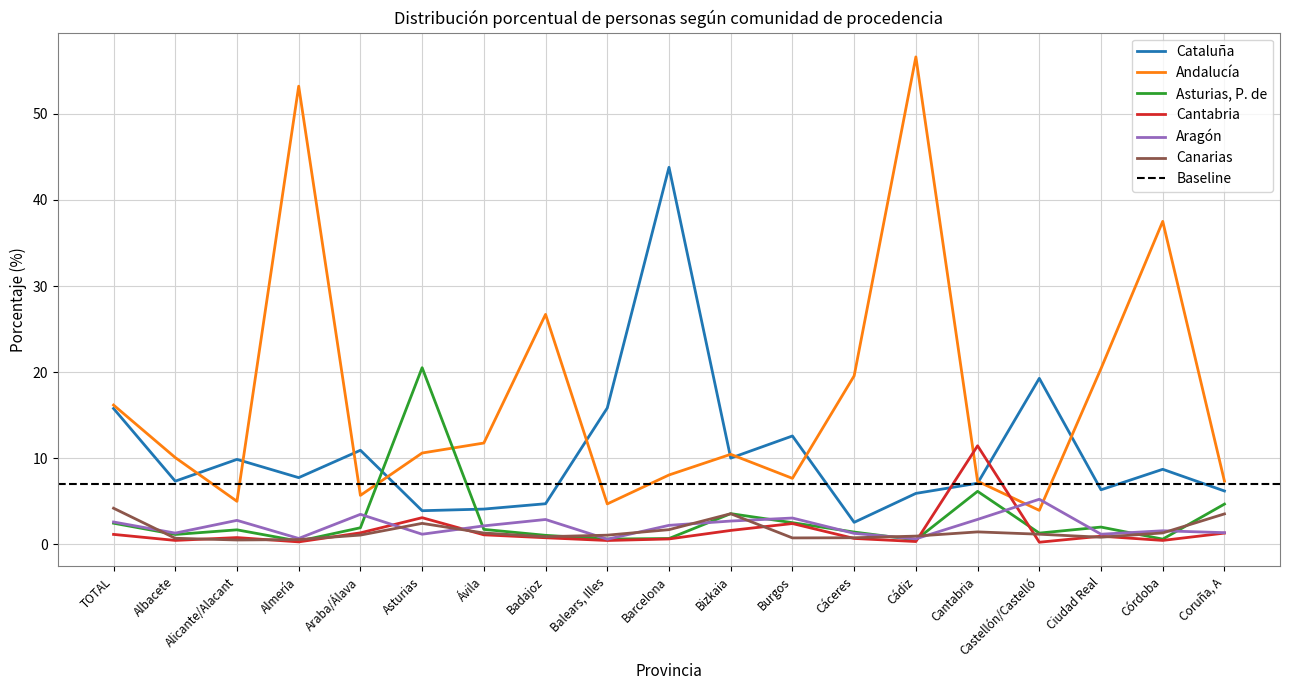

At how many categories does at least one series exceed 44?

2